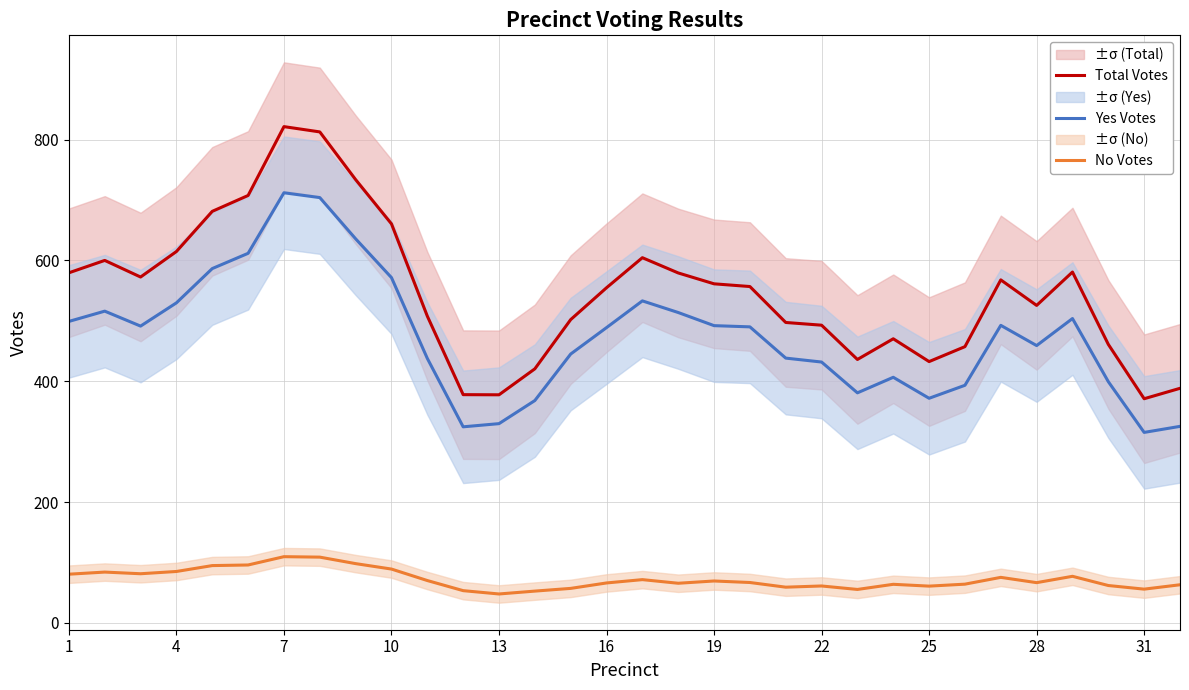

List the series in order of their peak value, lowest first.

No Votes, Yes Votes, Total Votes